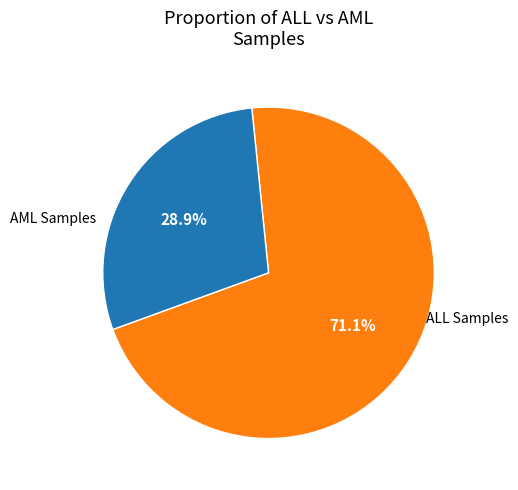

The AML slice represents 29% of the pie. True or false?

True